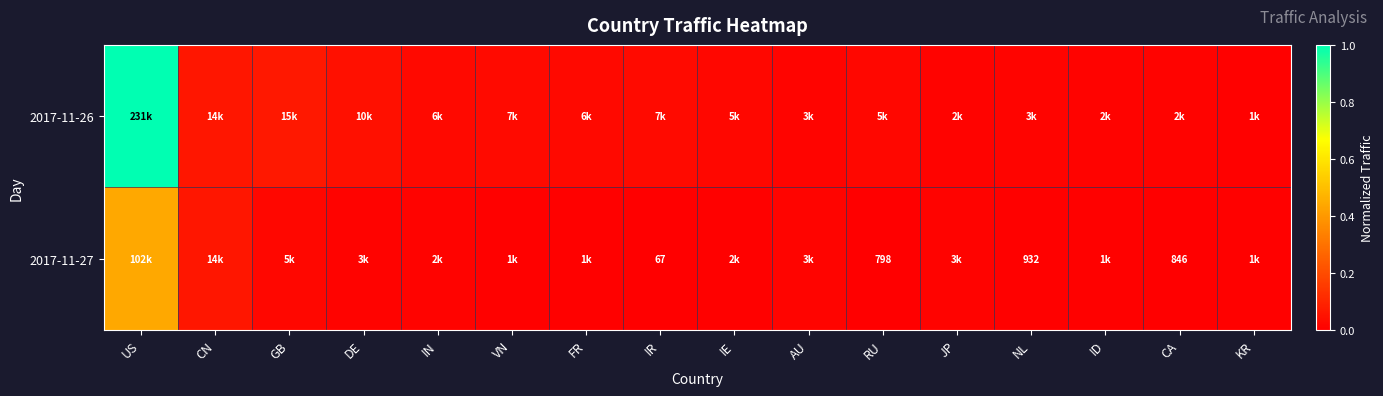

At which label is 2017-11-27 closest to 0?

IR